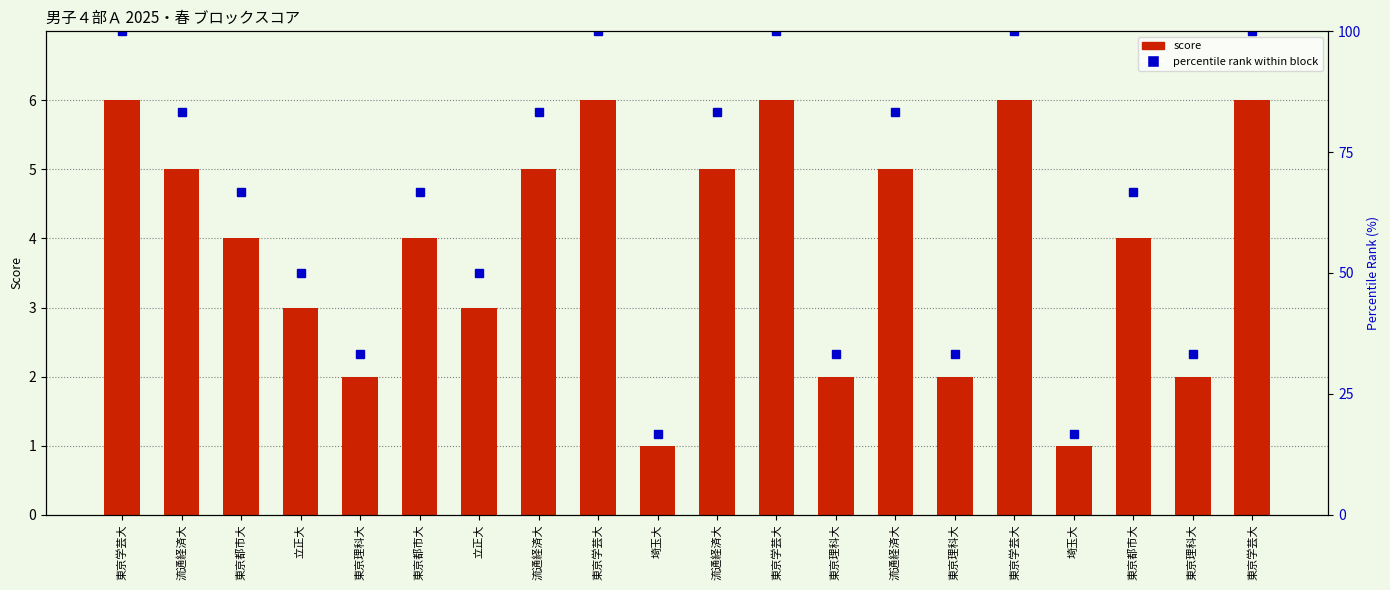

Are the bars grouped side by side (vs. stacked)?

Yes